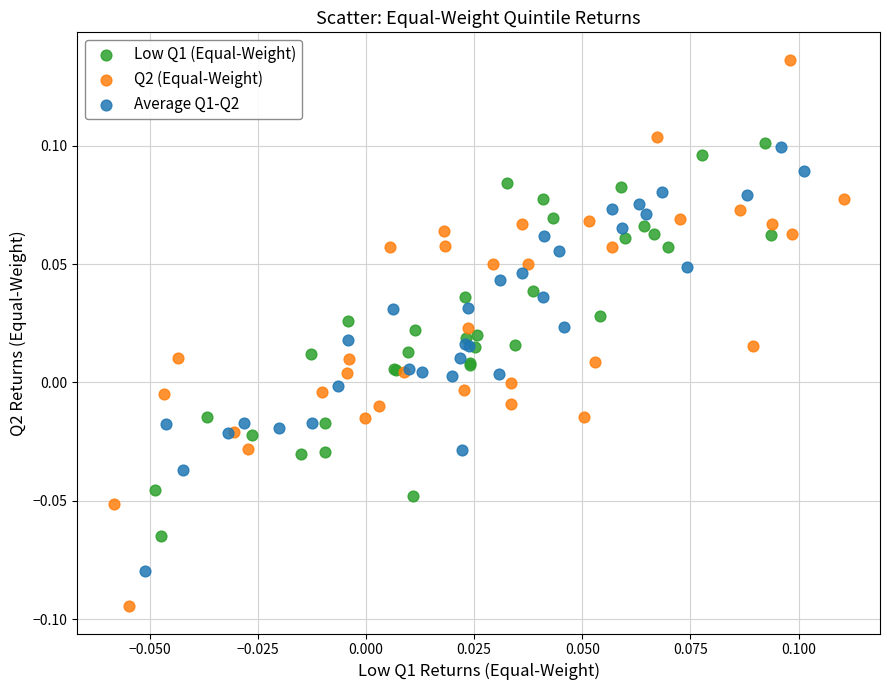

What are all the series names shown in the legend?

Low Q1 (Equal-Weight), Q2 (Equal-Weight), Average Q1-Q2